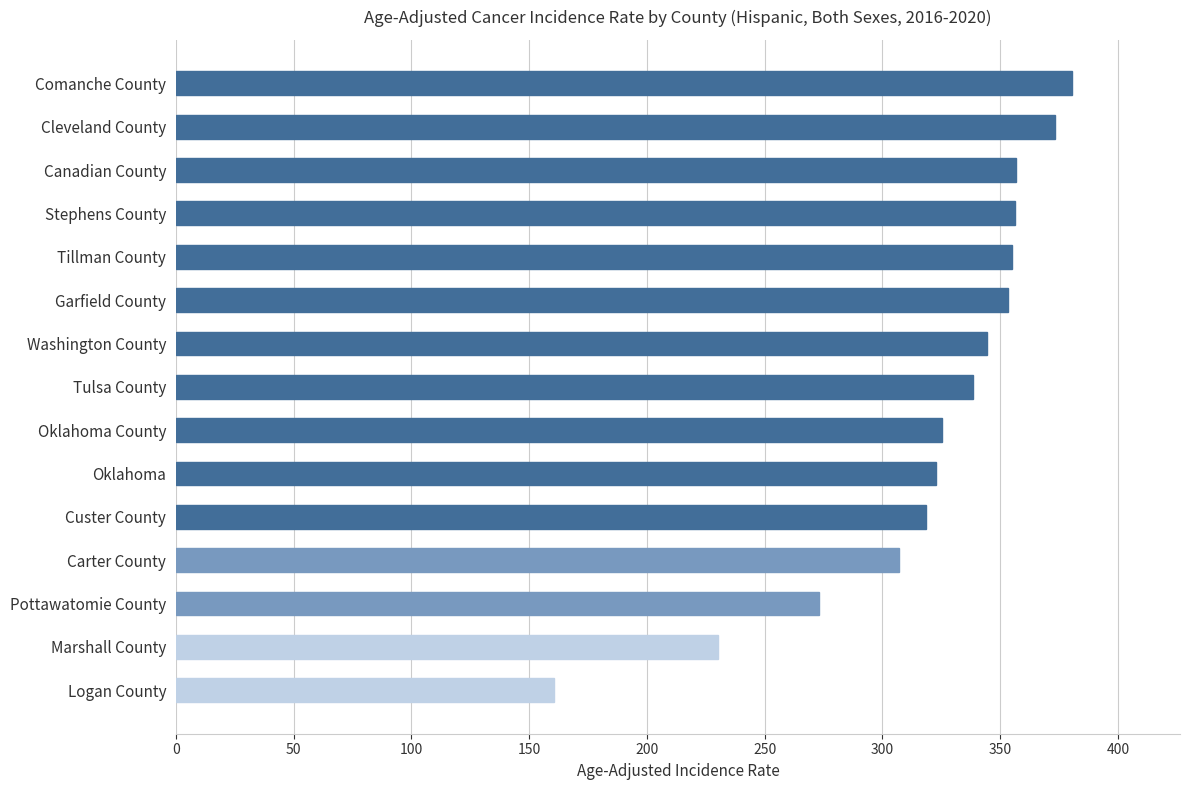

At which category does the chart reach its minimum across all series?

Logan County